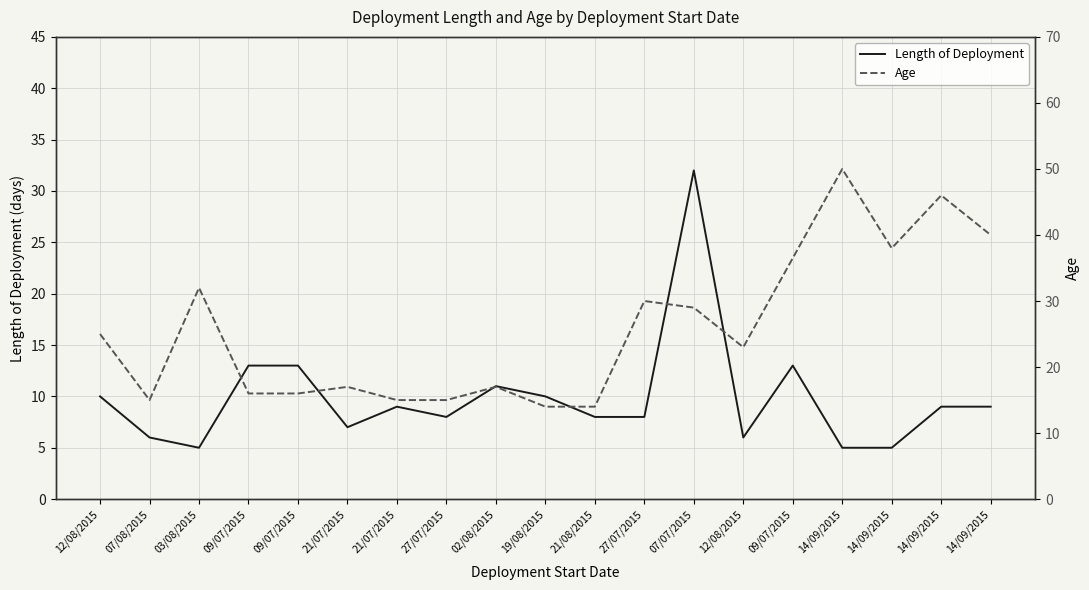

Reading right to left, transcribe all the data shown in this chart.

14/09/2015=9	14/09/2015=9	14/09/2015=5	14/09/2015=5	09/07/2015=13	12/08/2015=6	07/07/2015=32	27/07/2015=8	21/08/2015=8	19/08/2015=10	02/08/2015=11	27/07/2015=8	21/07/2015=9	21/07/2015=7	09/07/2015=13	09/07/2015=13	03/08/2015=5	07/08/2015=6	12/08/2015=10